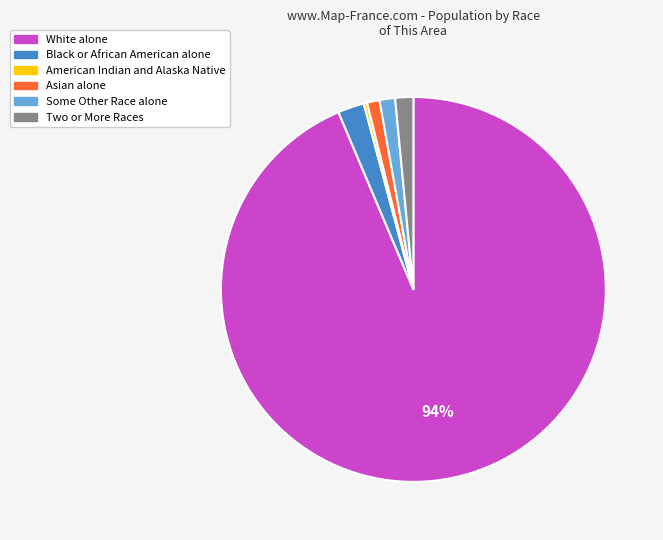

How many segments does this pie chart have?

6